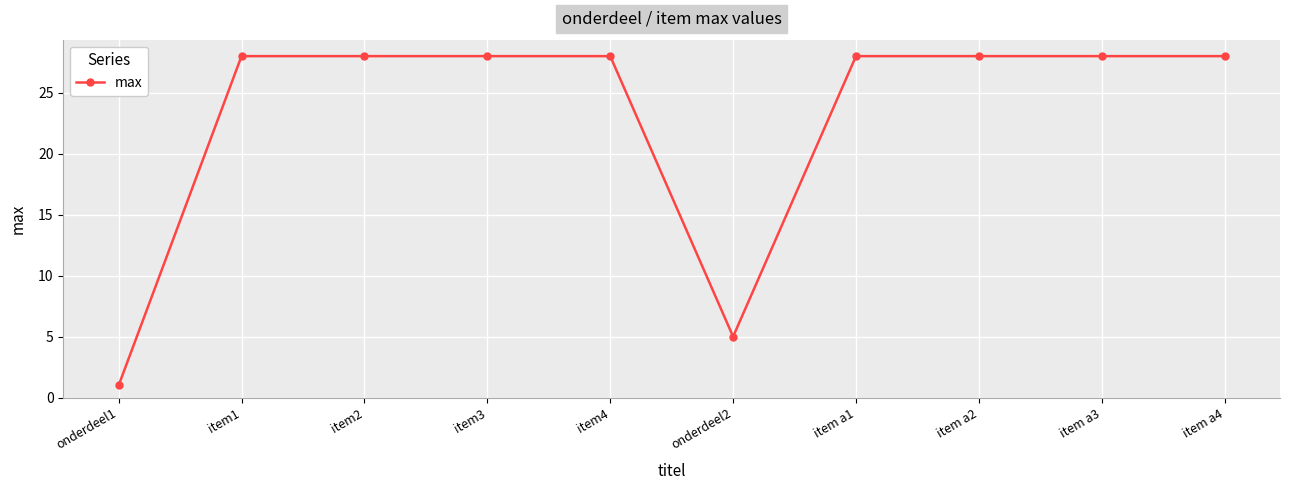

The value at item a1 is 14. True or false?

False